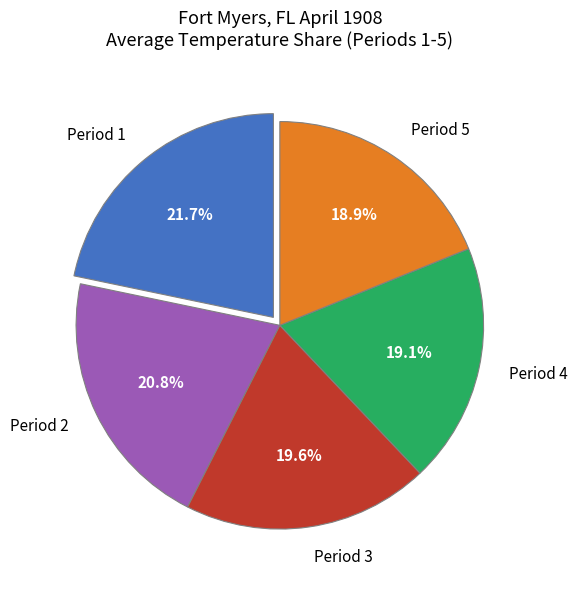

What is the largest slice in the pie chart?

Period 1